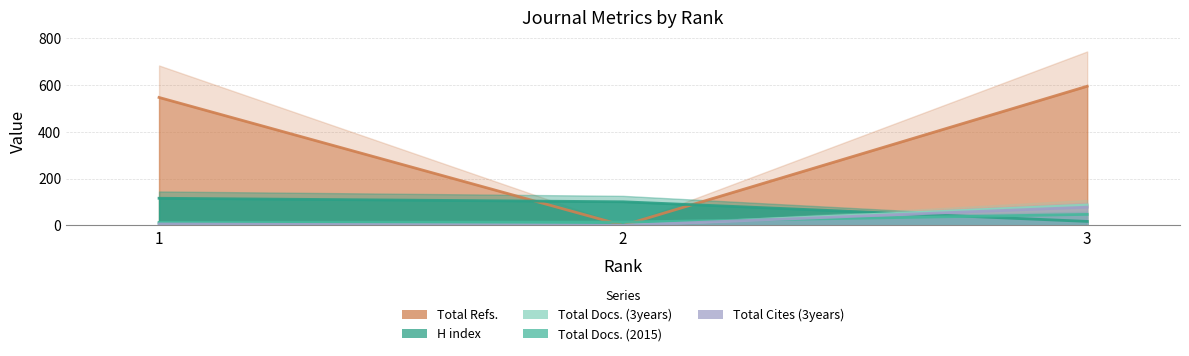

What are all the series names shown in the legend?

H index, Total Docs. (2015), Total Docs. (3years), Total Refs., Total Cites (3years)